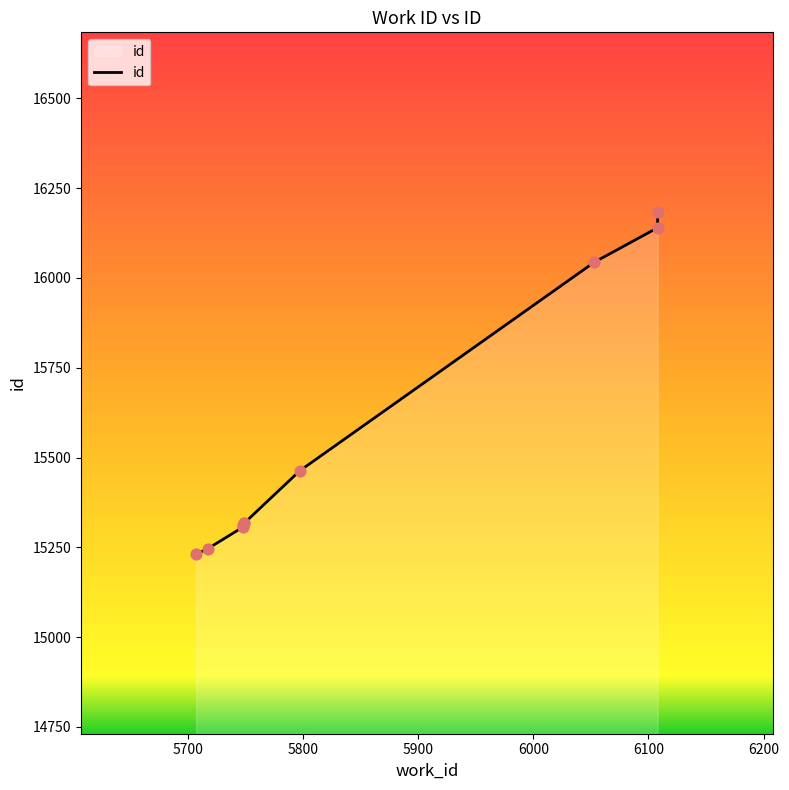

Which has a higher value, 6108 or 5797?

6108